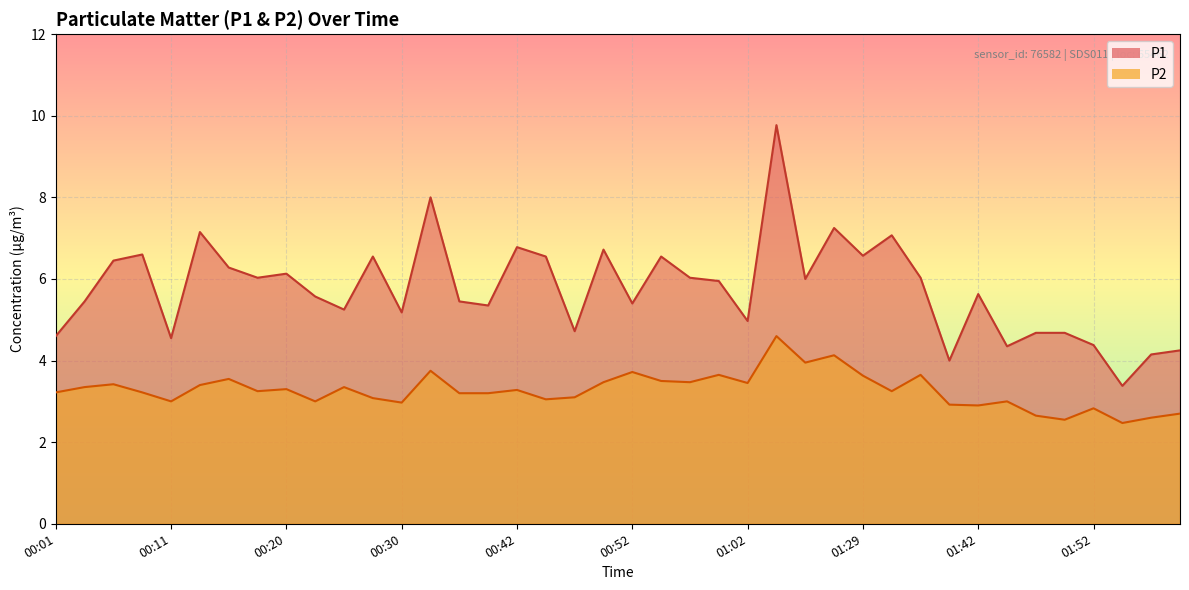

List the series in order of their peak value, lowest first.

P2, P1